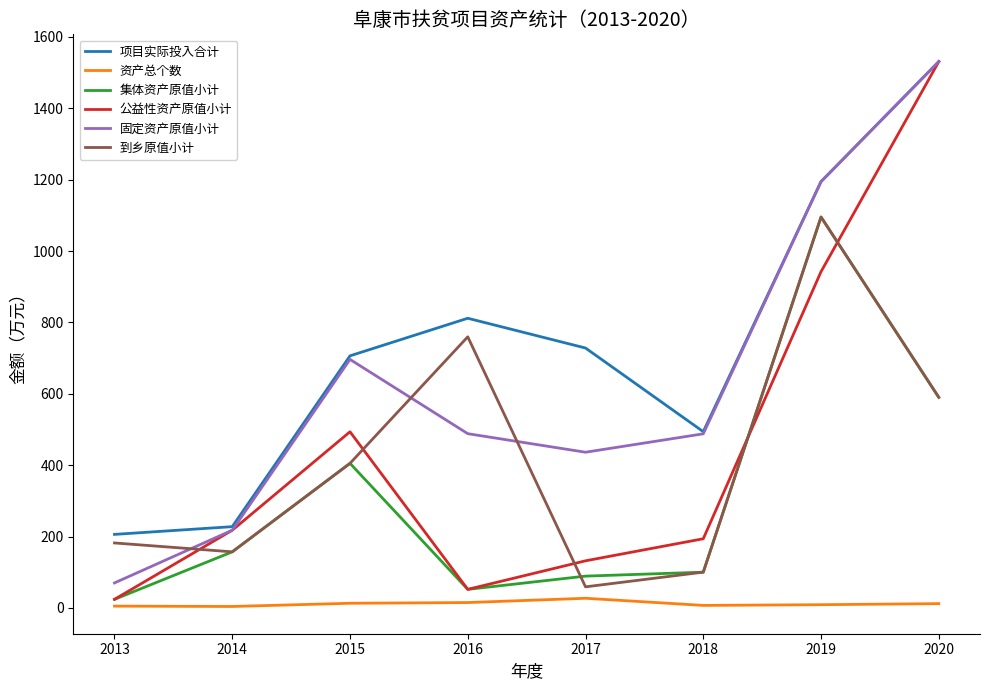

In 固定资产原值小计, how many points are lower than both neighbors (excluding endpoints)?

1